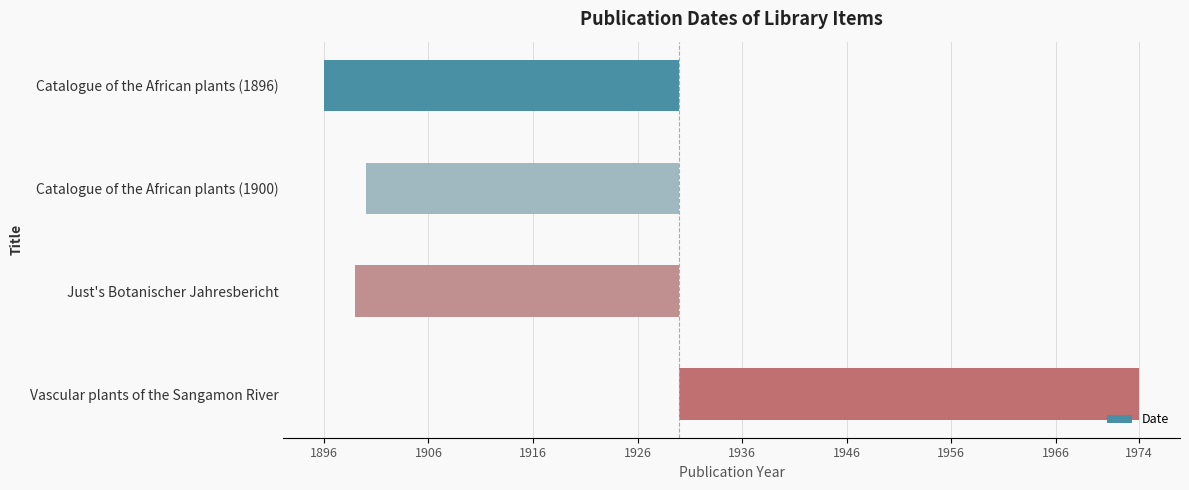

Rank the categories by value from lowest to highest.

Catalogue of the African plants (1896), Just's Botanischer Jahresbericht, Catalogue of the African plants (1900), Vascular plants of the Sangamon River